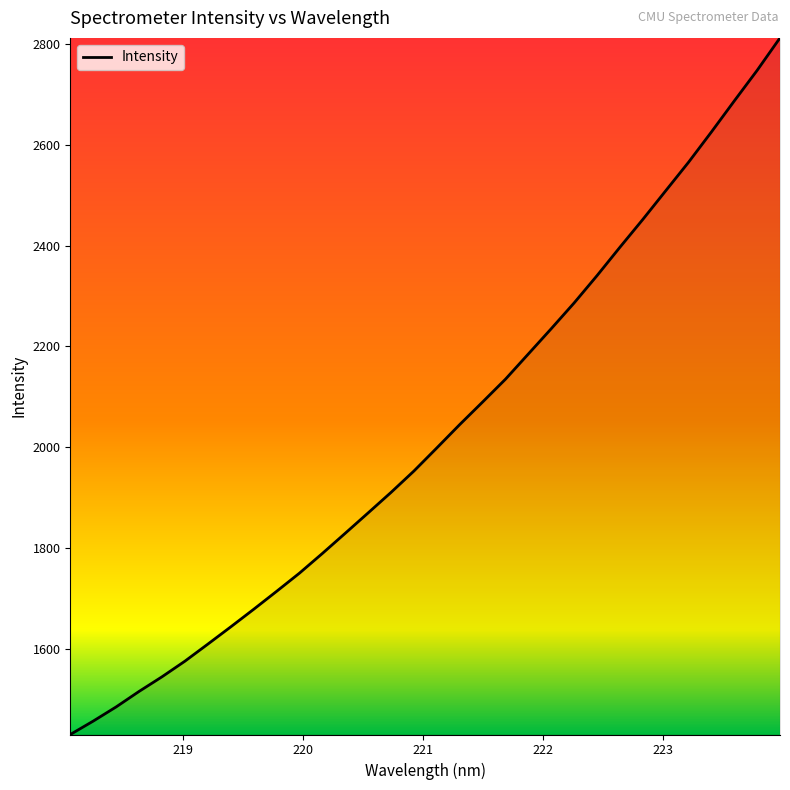

What is the maximum value shown in the chart?

2811.8